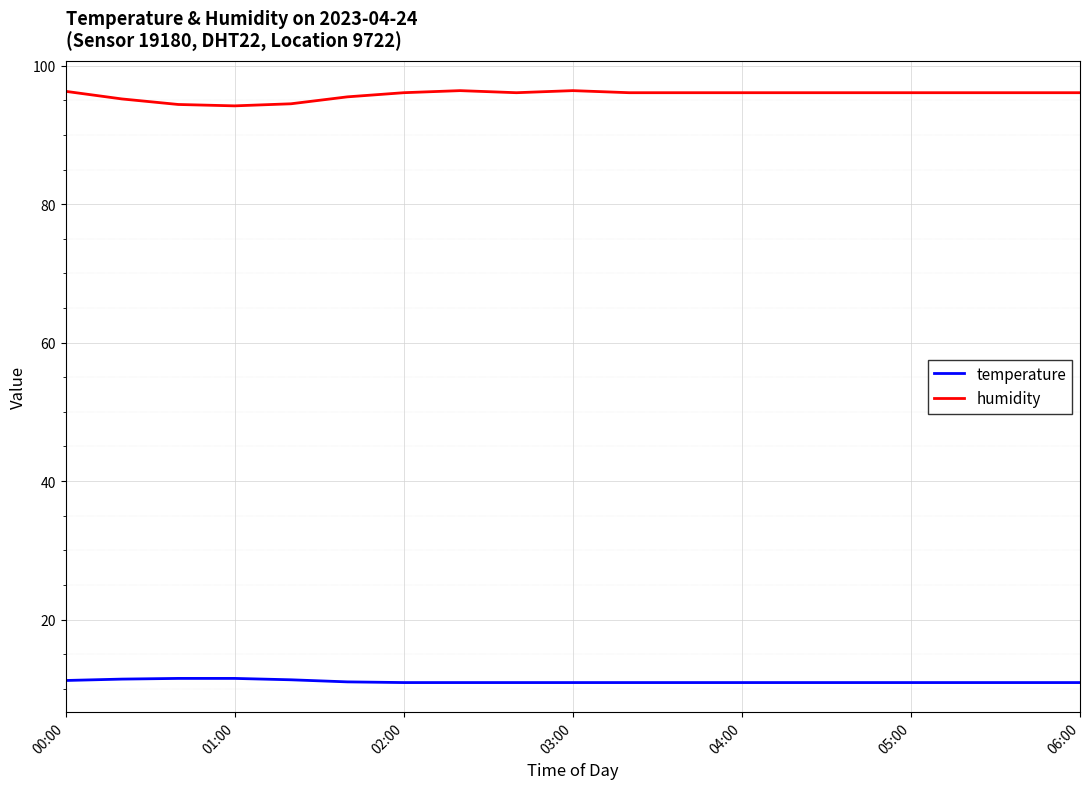

List the series in order of their peak value, lowest first.

temperature, humidity